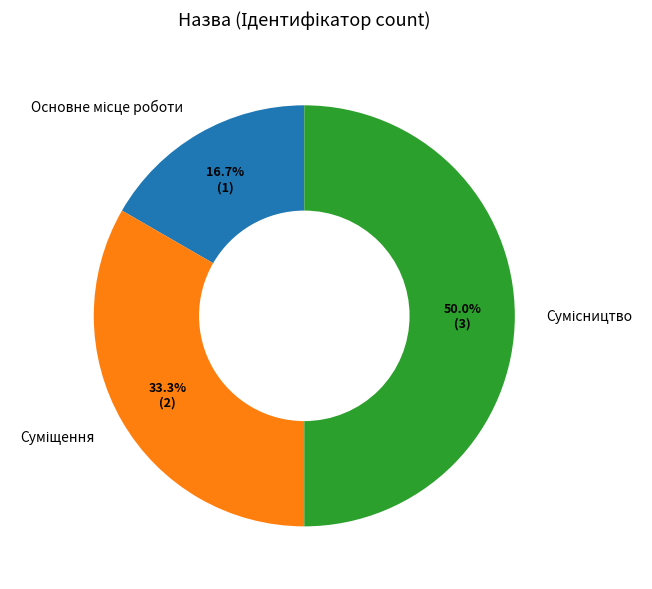

To the nearest percent, what is the combined percentage of Сумісництво and Основне місце роботи?

67%